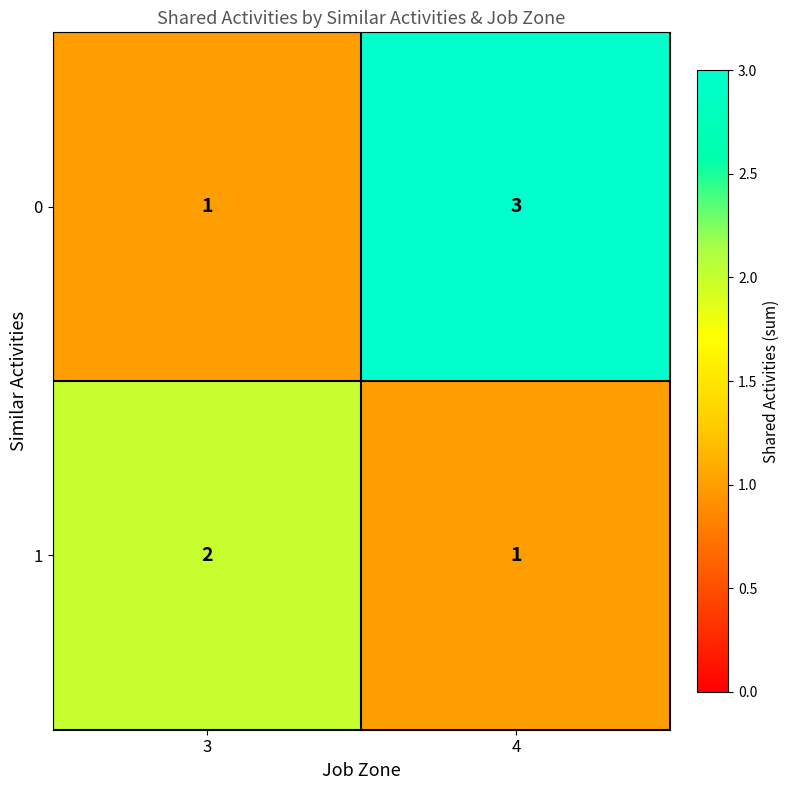

True or false: 1 has a value of 2 at 3.

True